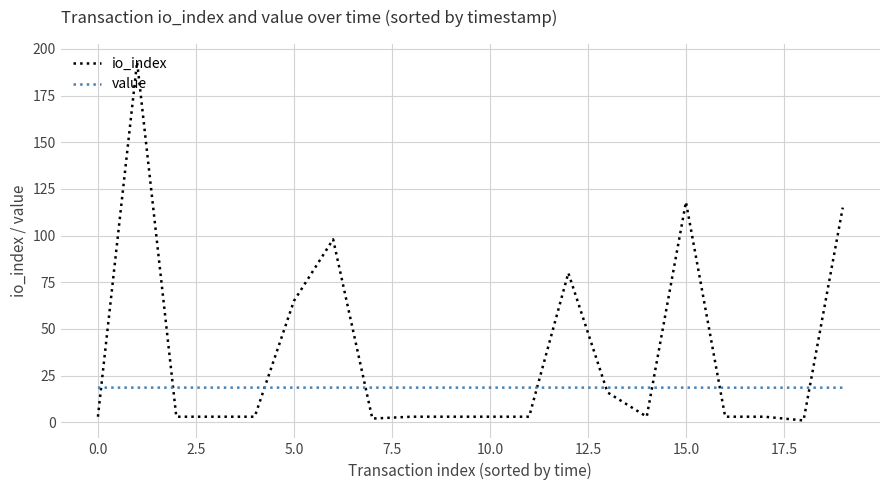

How many intersections are there between value and io_index?

9